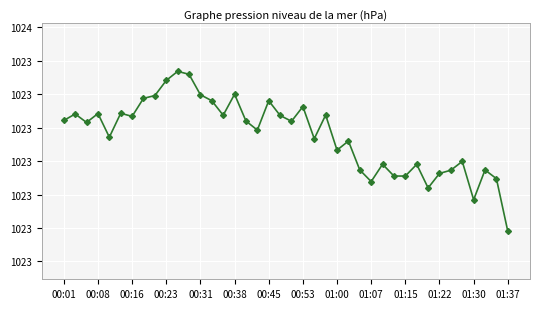

Is this an area chart (filled region under the line)?

No